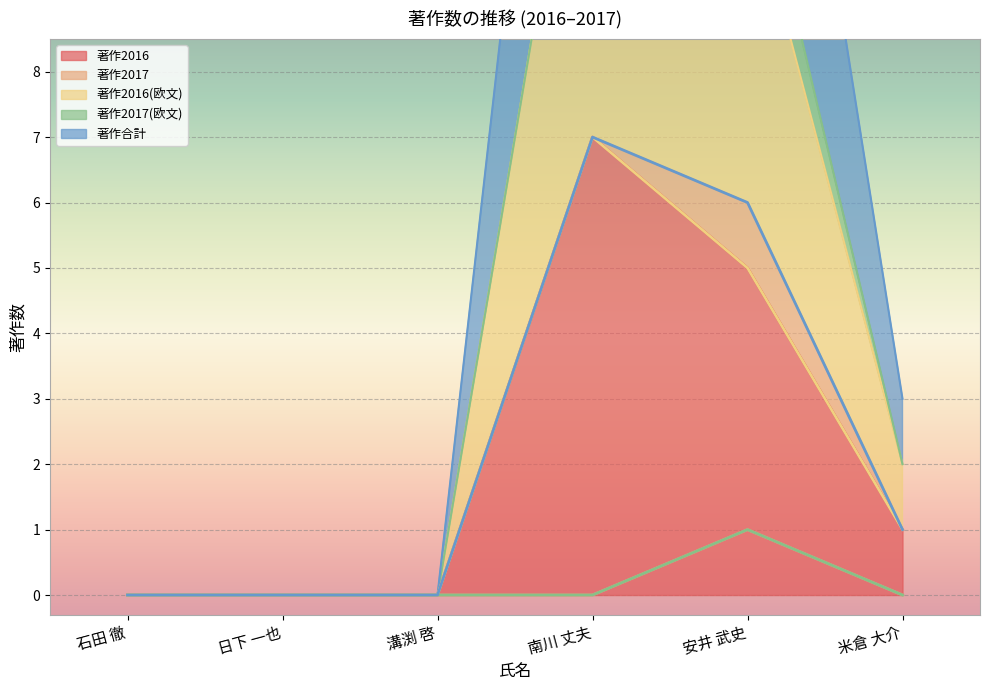

True or false: 著作2017 has a value of 0 at 米倉 大介.

False